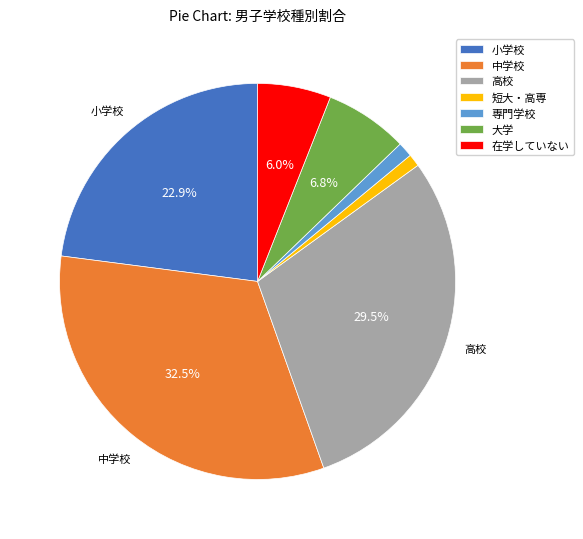

To the nearest percent, what is the difference between the 小学校 and 短大・高専 slice percentages?

22%